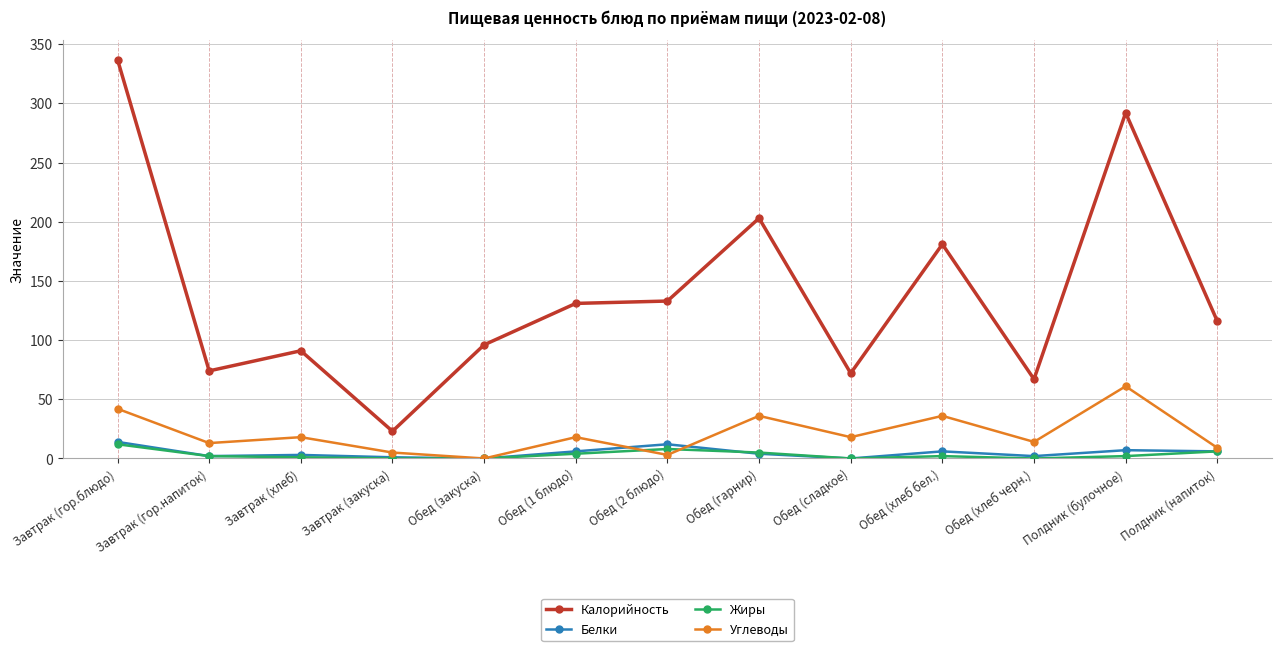

Rank the series at Полдник (булочное) from highest to lowest value.

Калорийность, Углеводы, Белки, Жиры